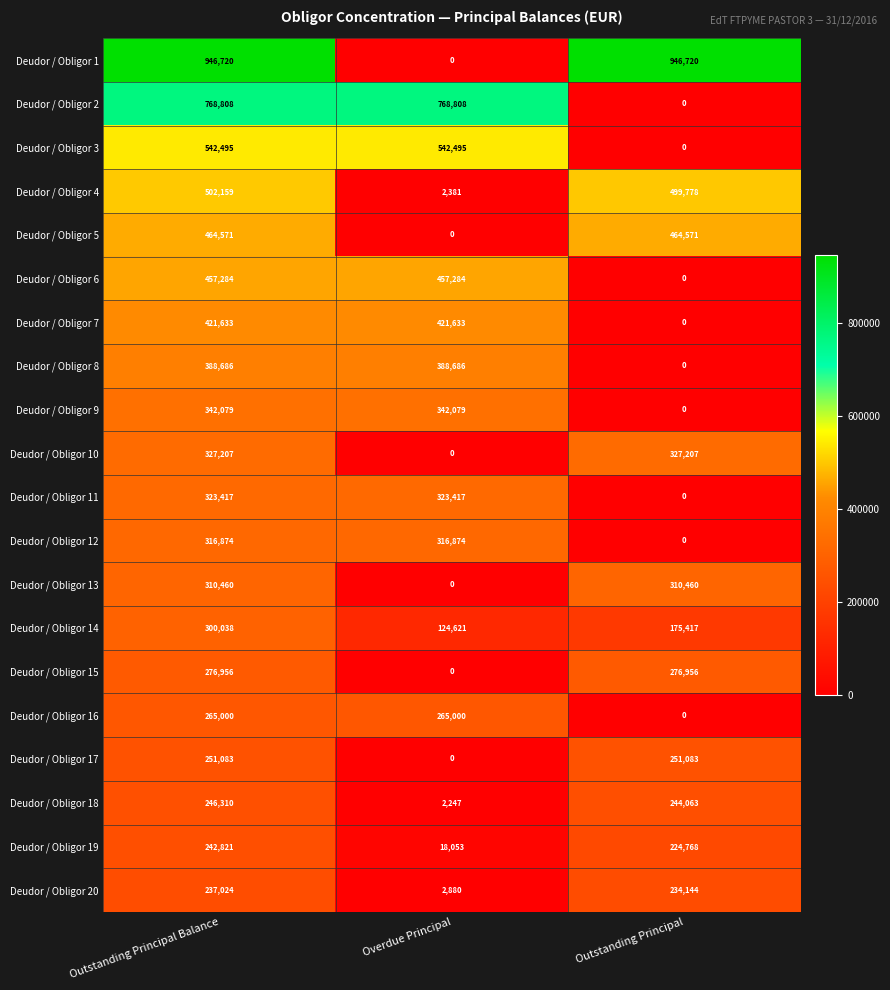

True or false: Deudor / Obligor 2 has a value of -451710 at Outstanding Principal.

False